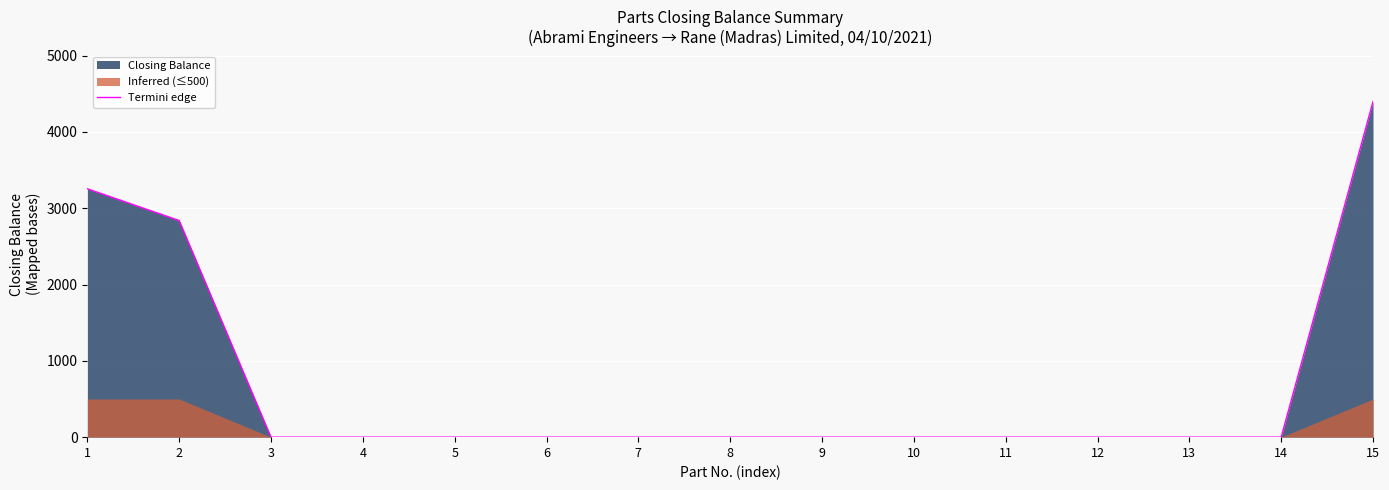

Rank the categories by value from lowest to highest.

3, 4, 5, 6, 7, 8, 9, 10, 11, 12, 13, 14, 2, 1, 15